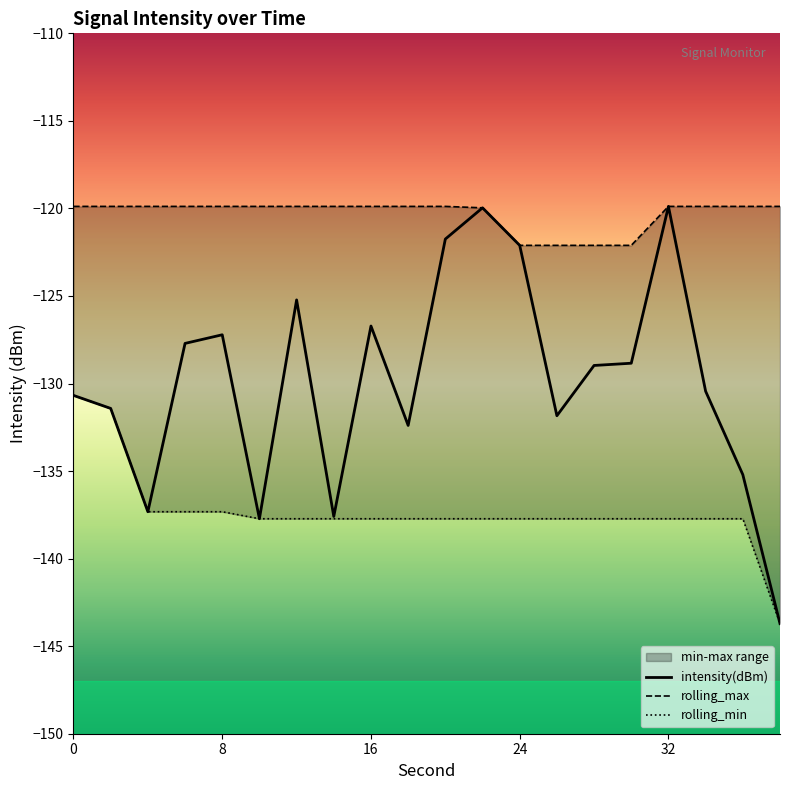

The rolling_min series shows -74.9 at 16. True or false?

False